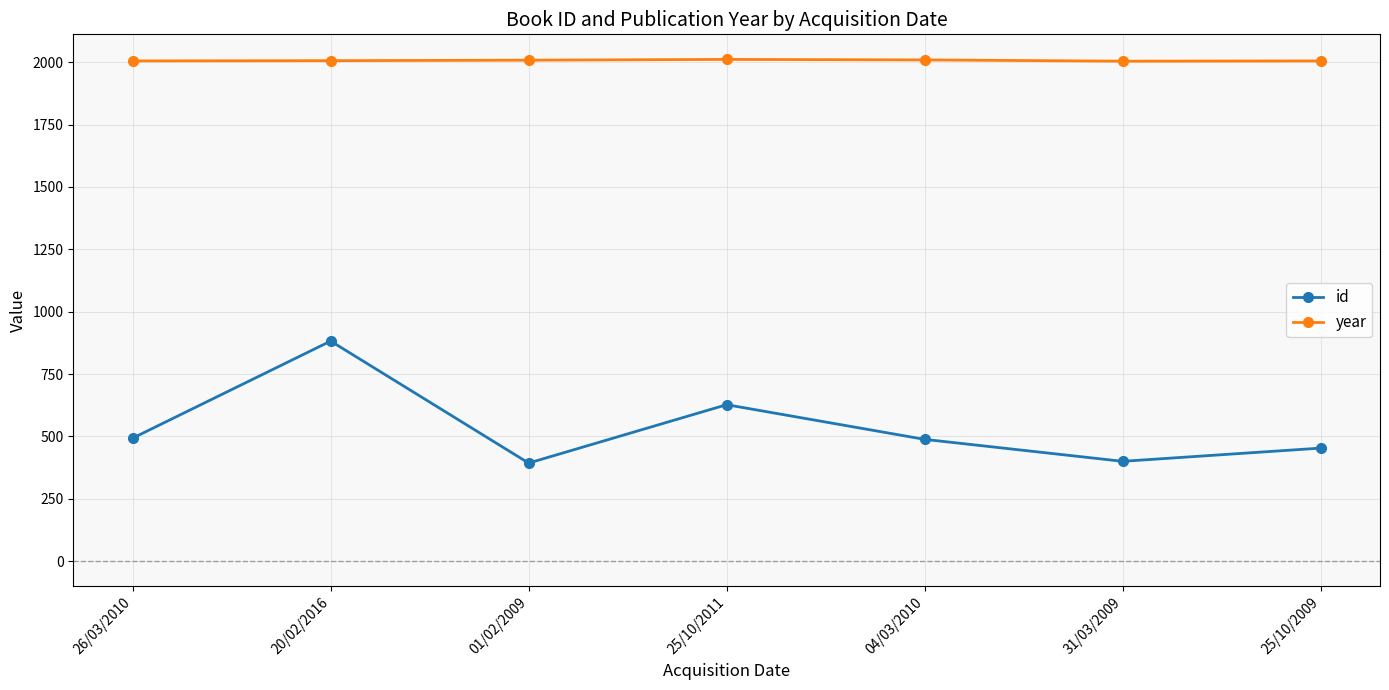

What is the average value of the year series?

2007